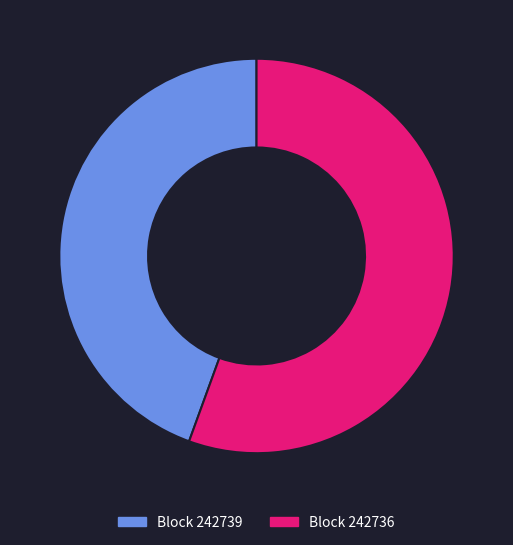

Is there any slice that represents more than half of the pie?

Yes